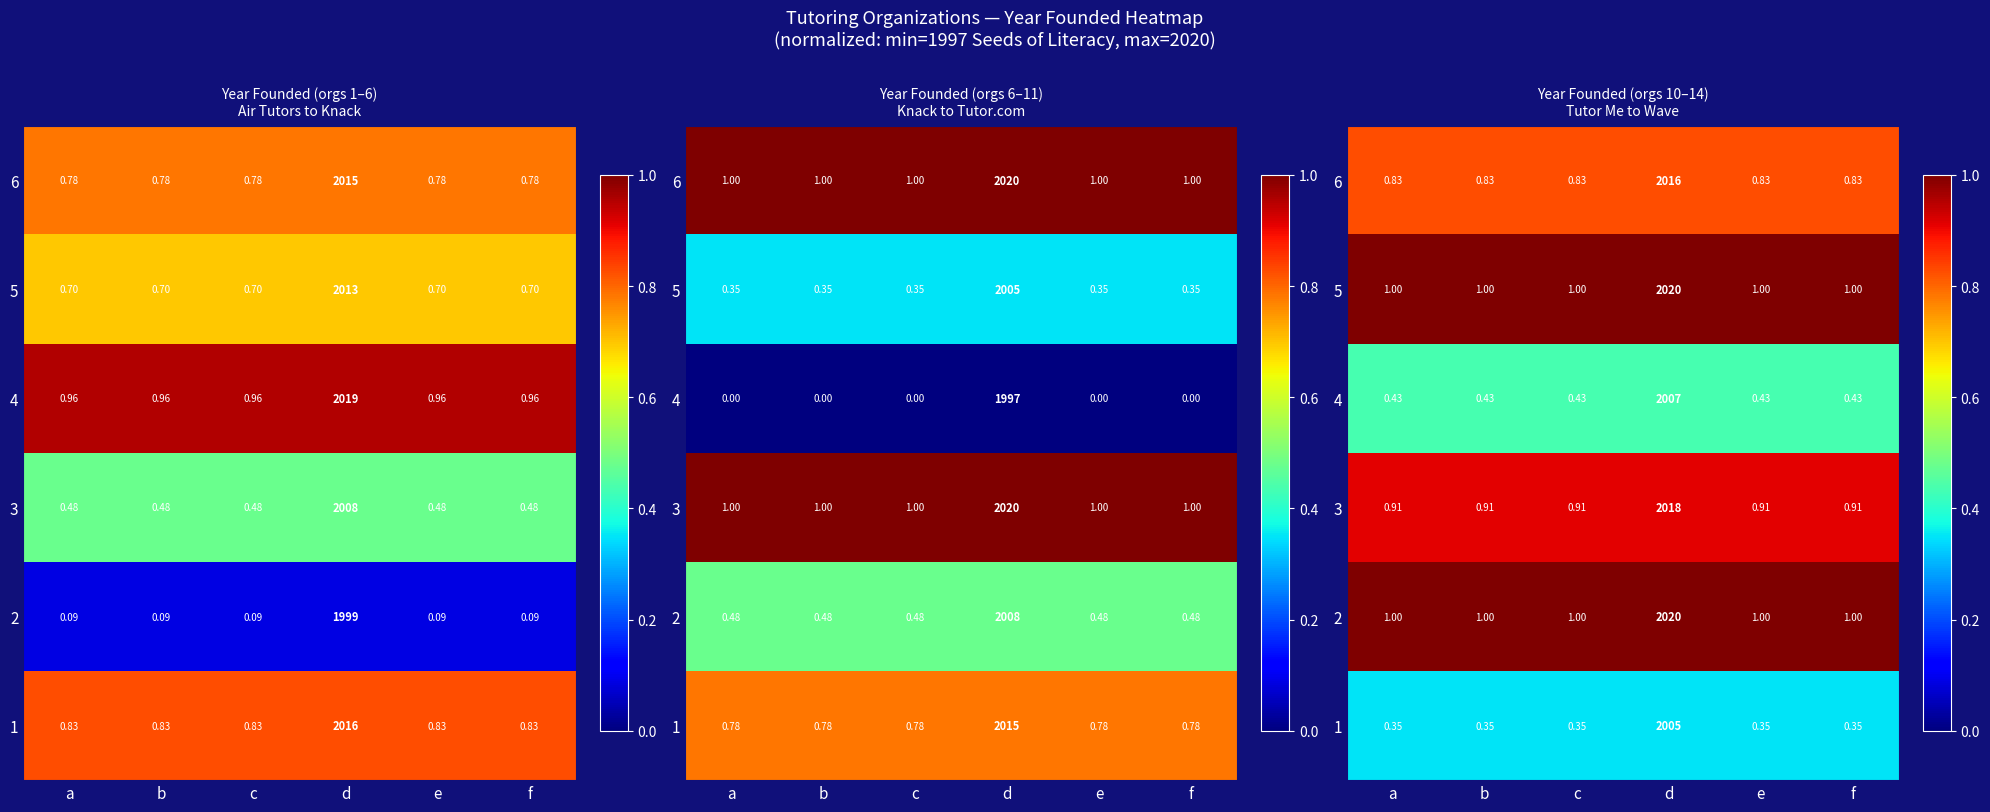

Is it true that 6 equals 1.2 at b?

False